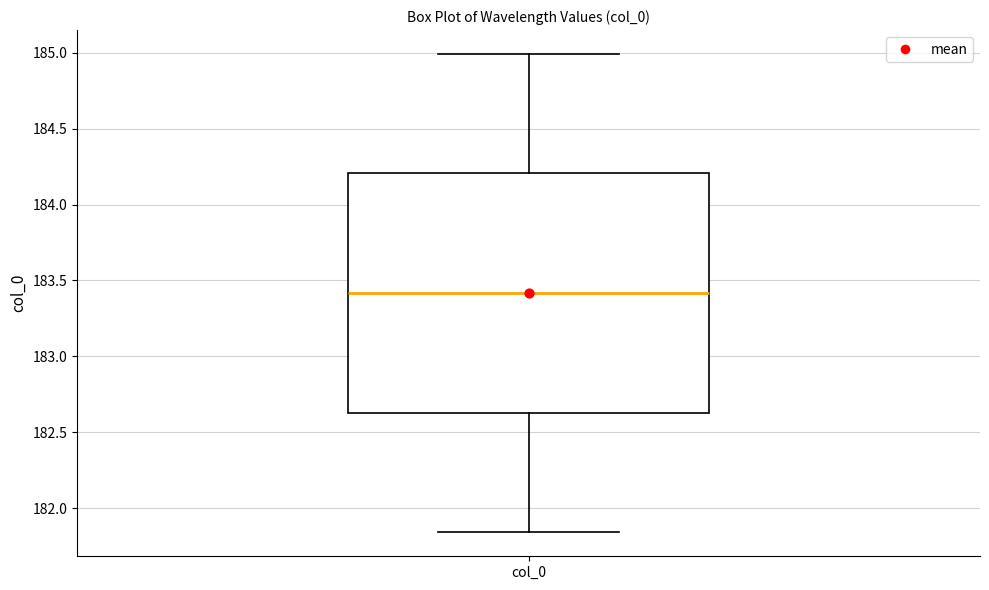

Transcribe this box plot: give where the median line is, the range the box spans, and where the two whiskers end, as read against the y-axis. The values are not printed on the chart, so give them approximately, as read against the axis.

median 183.40, box 182.65 to 184.20, whiskers 181.85 to 185.00